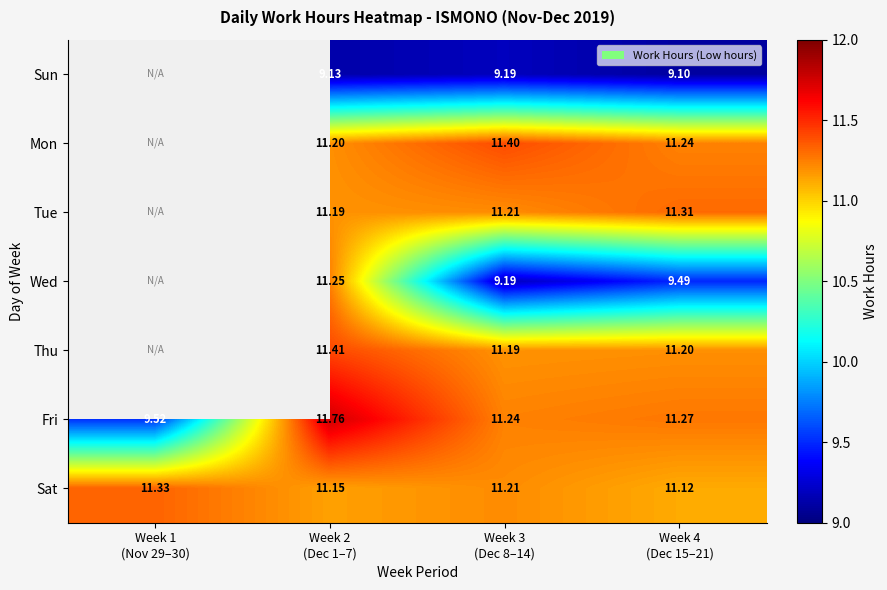

Read the Tue value at Week 4 (Dec 15–21).

11.3